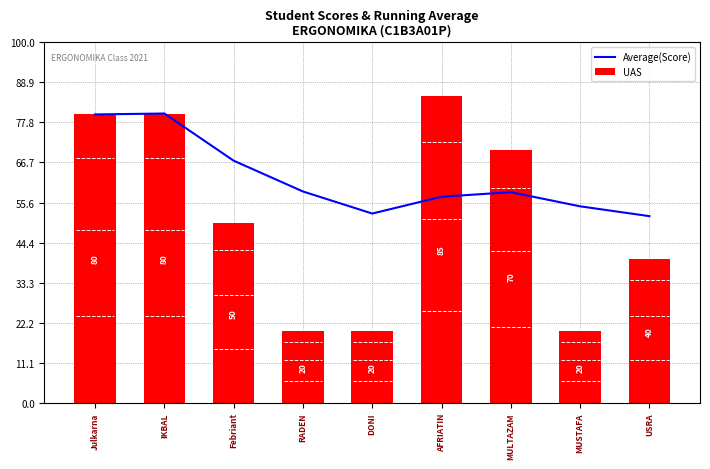

How many distinct data groups are displayed?

2